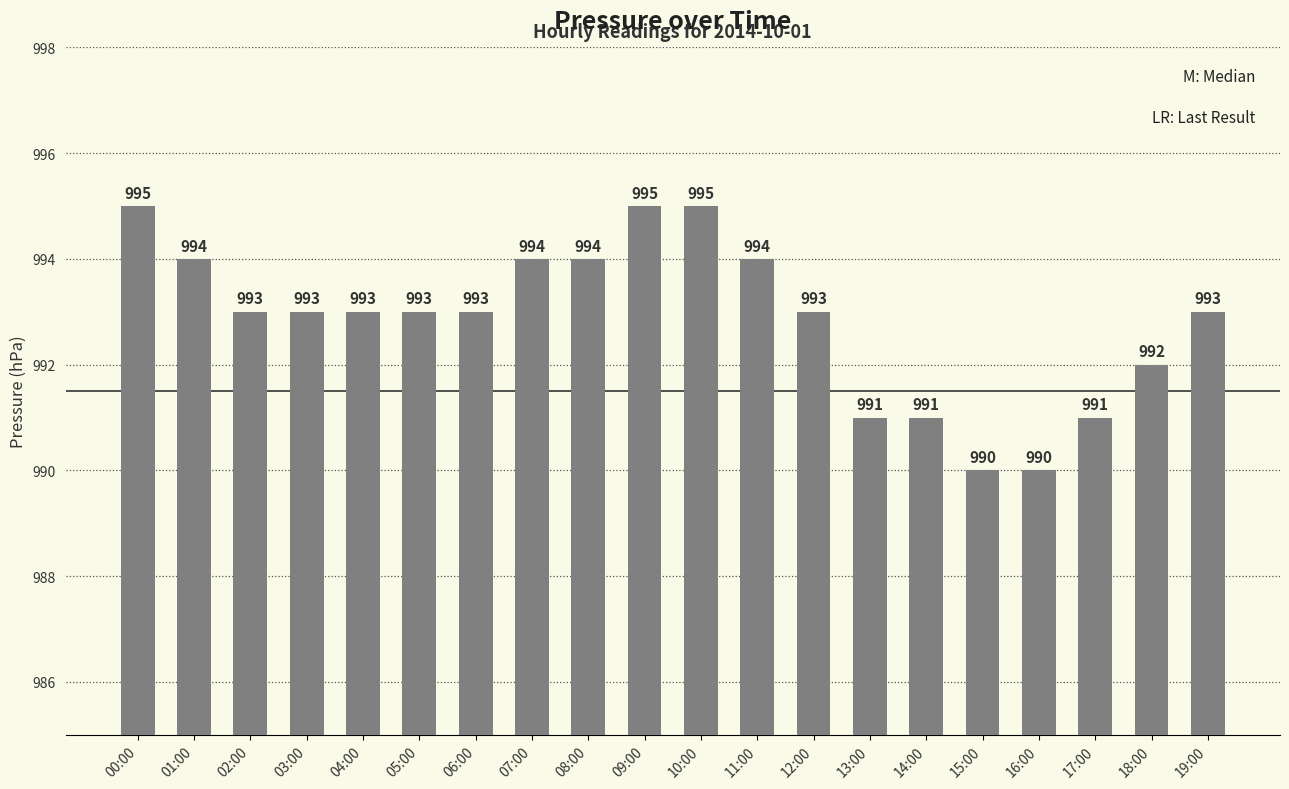

What is the greatest value displayed?

995